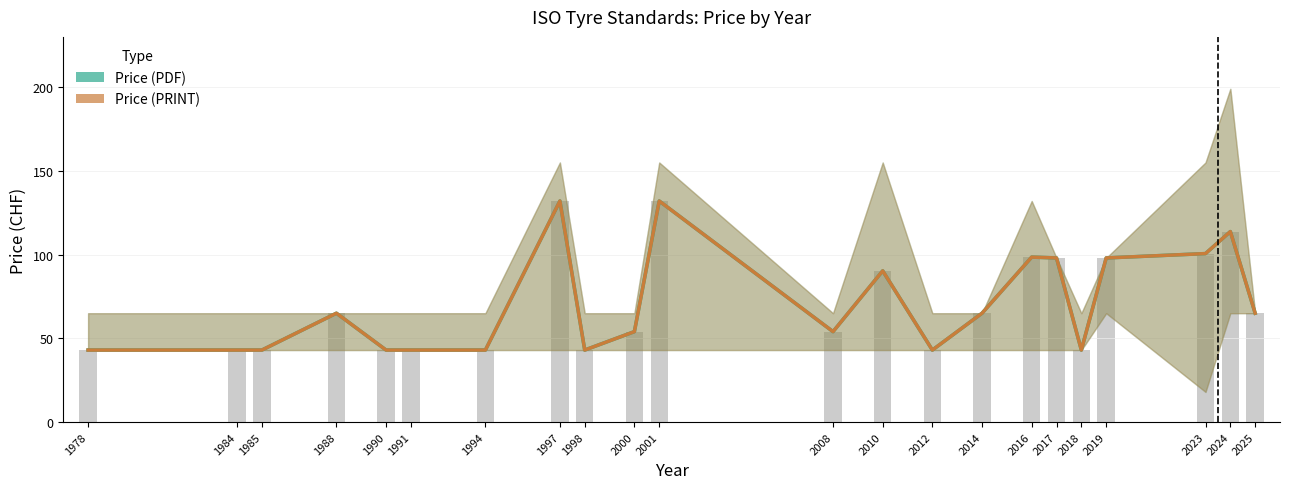

What is the total value across all series at 1985?

86.0